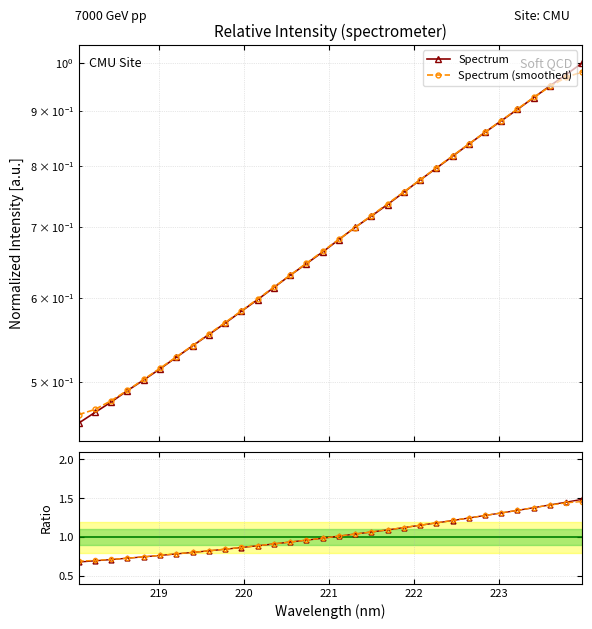

List the series in order of their peak value, lowest first.

Spectrum (smoothed), Spectrum, Ratio (smoothed), Ratio